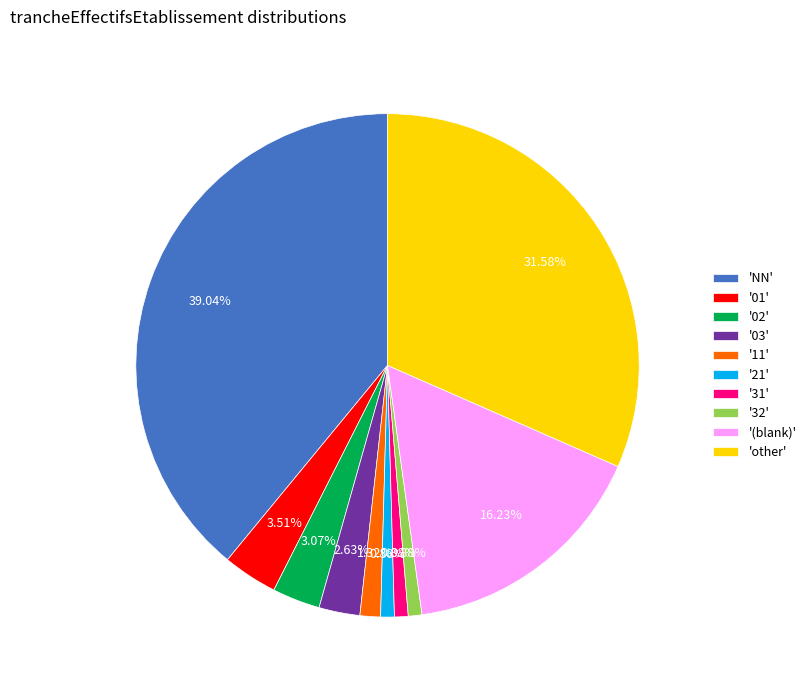

Between 'other' and '03', which is larger?

'other'